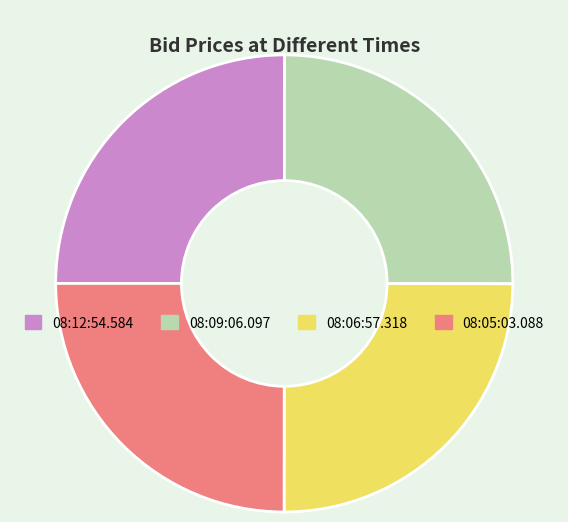

Does any single category account for the majority?

No